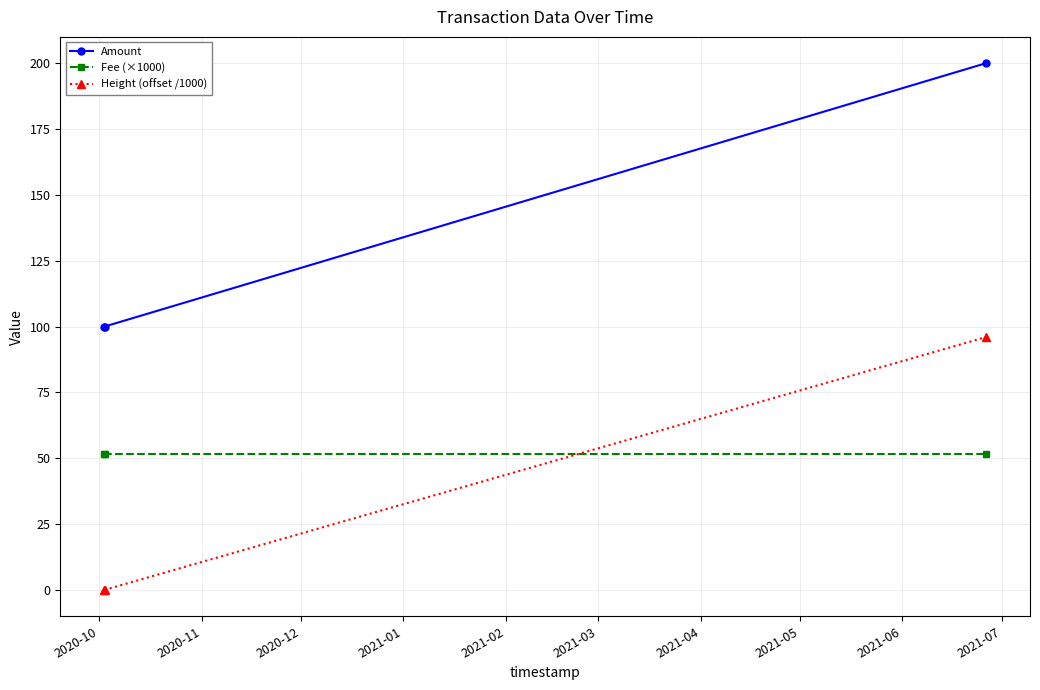

Which series has the largest total across all categories?

Amount